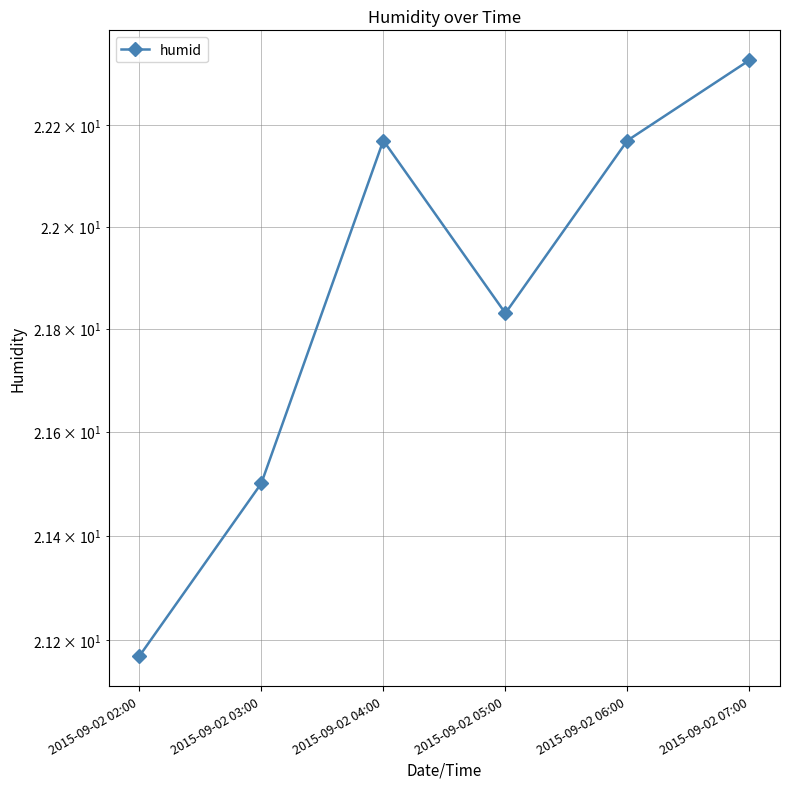

At which category does the data reach its first local peak?

2015-09-02 04:00